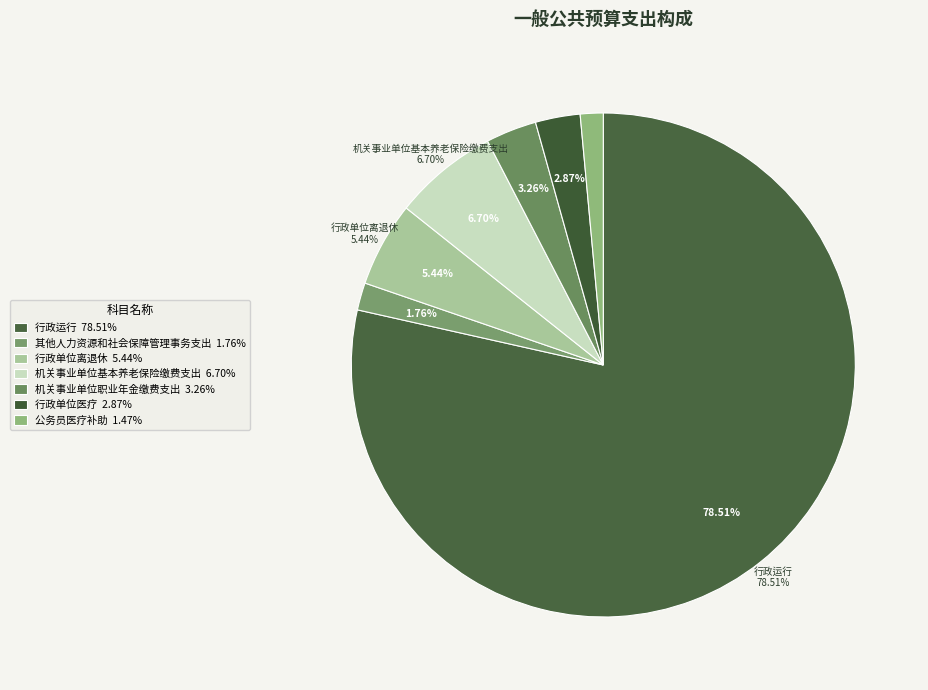

Is it true that 行政单位离退休 is 5% of the pie?

True